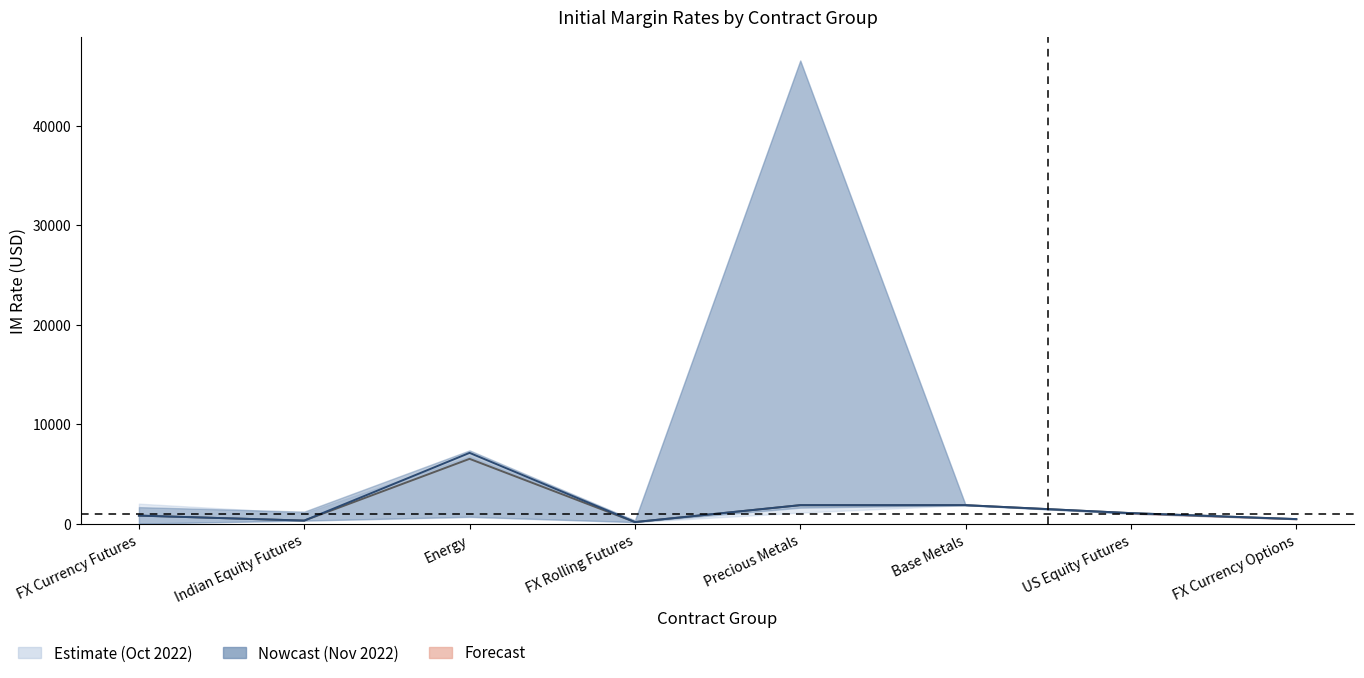

What is the label of the 4th point from the right?

Precious Metals